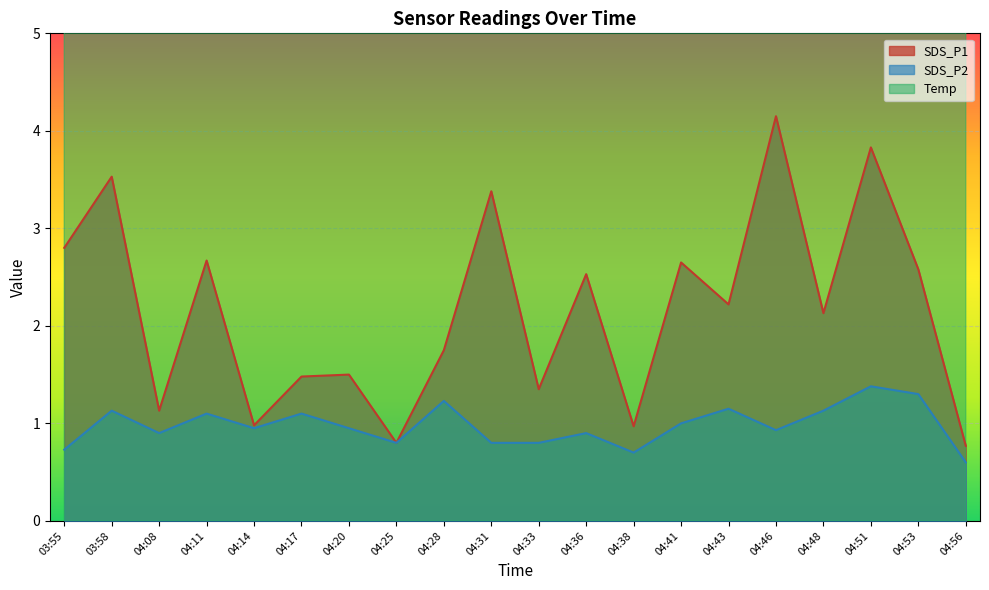

What is the value of the SDS_P2 point at the 3rd from the left?

0.9